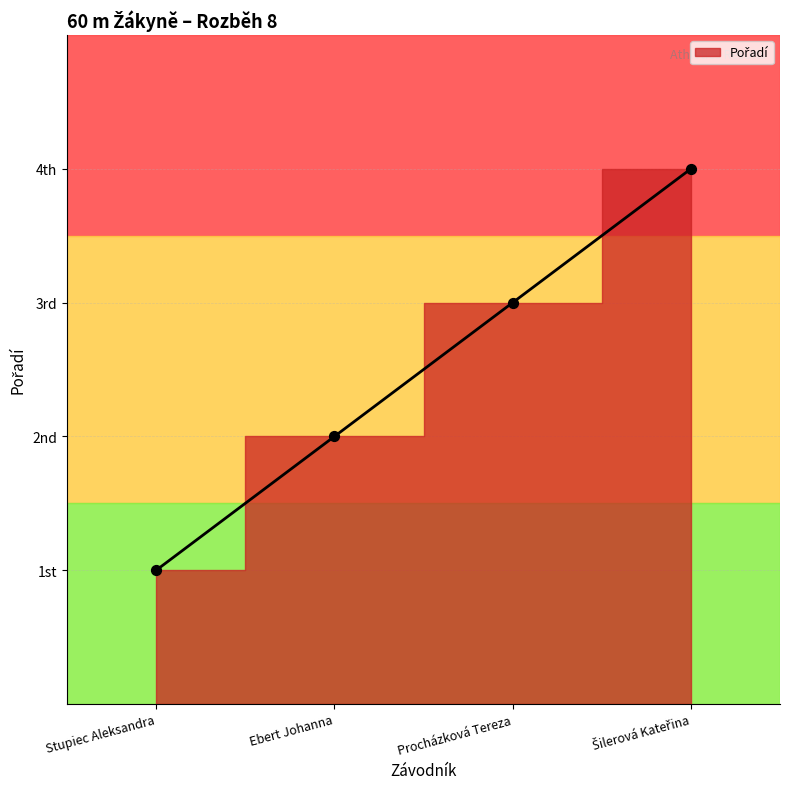

Which has a higher value, Ebert Johanna or Šilerová Kateřina?

Šilerová Kateřina